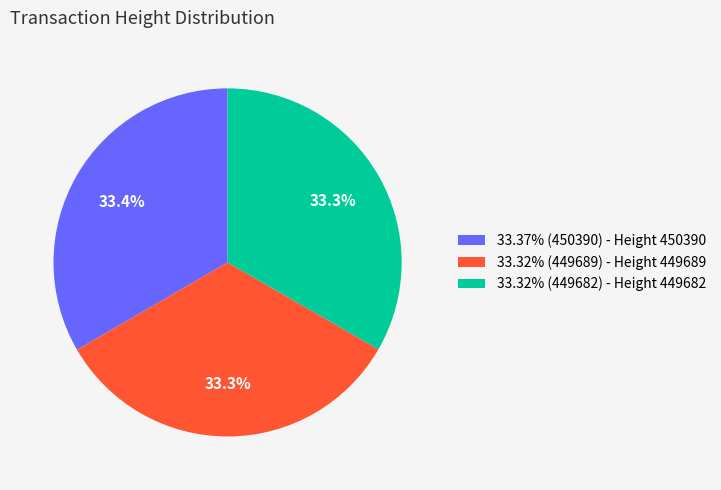

What is the total percentage of 33.32% (449689) - Height 449689 and 33.32% (449682) - Height 449682?

66.6%